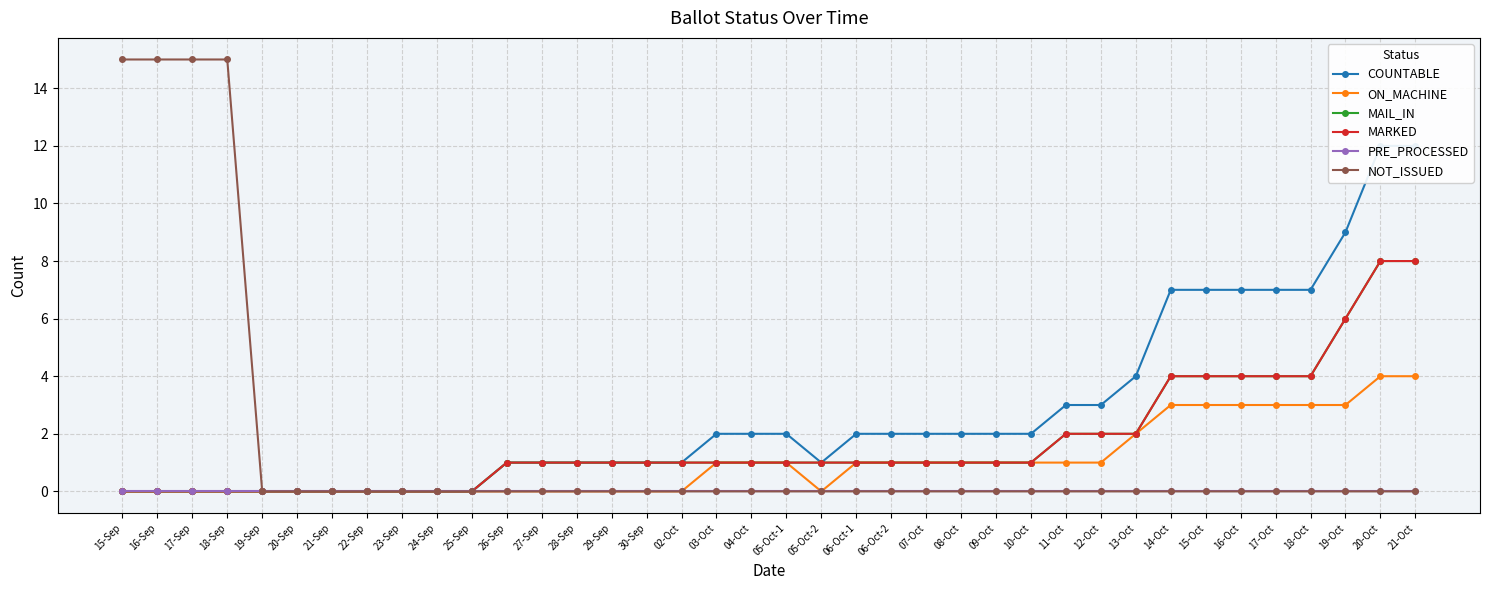

How many series are shown in this chart?

6